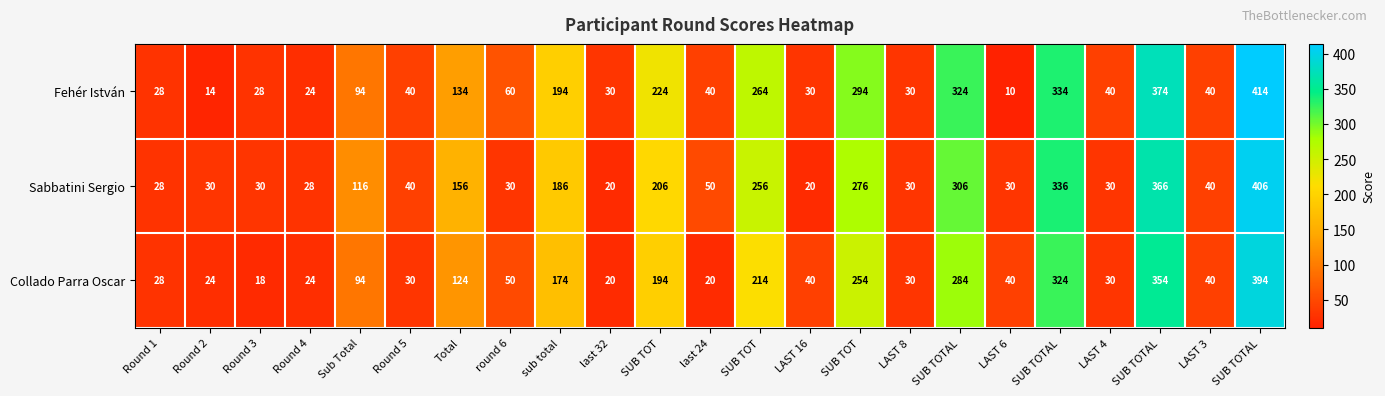

At which category is the sum across all series the highest?

SUB TOTAL